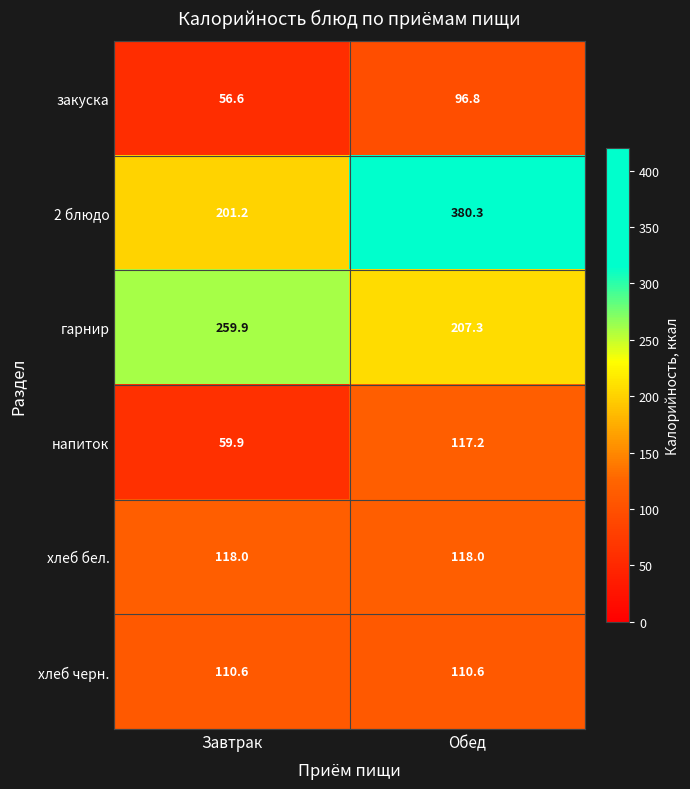

At which label does 2 блюдо first exceed 380?

Обед